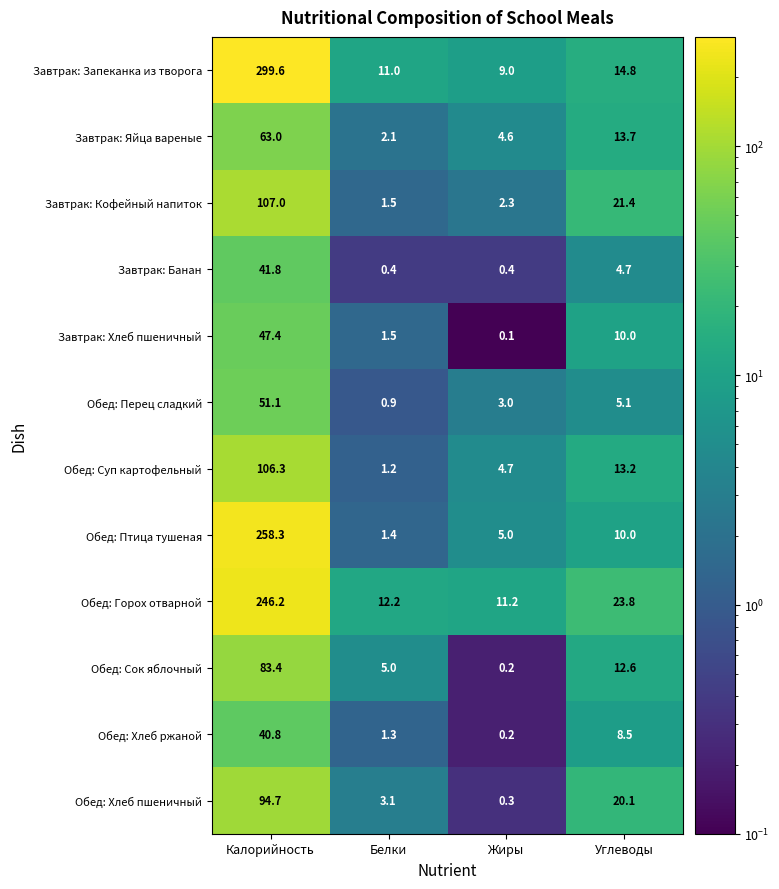

At which category is the sum across all series the highest?

Калорийность